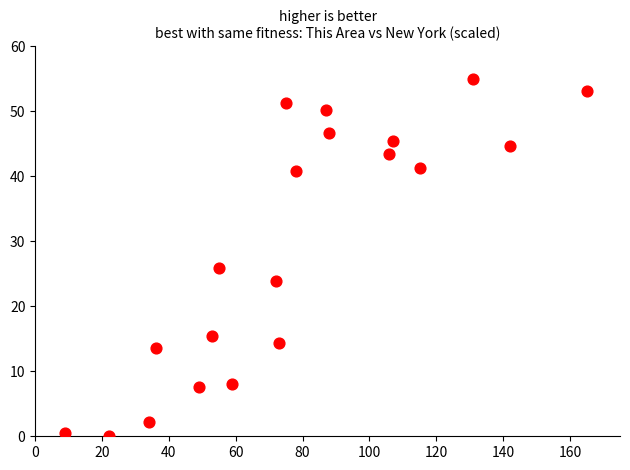

What is the range of X values (max minus min)?

156.0